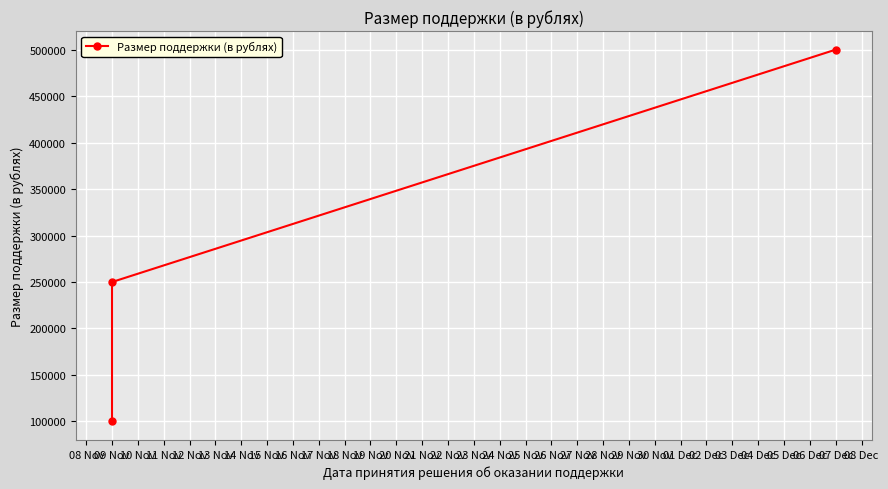

How many data points are above 250000?

1